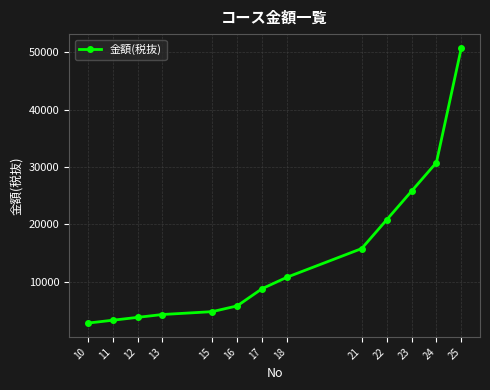

Which has a higher value, 16 or 10?

16